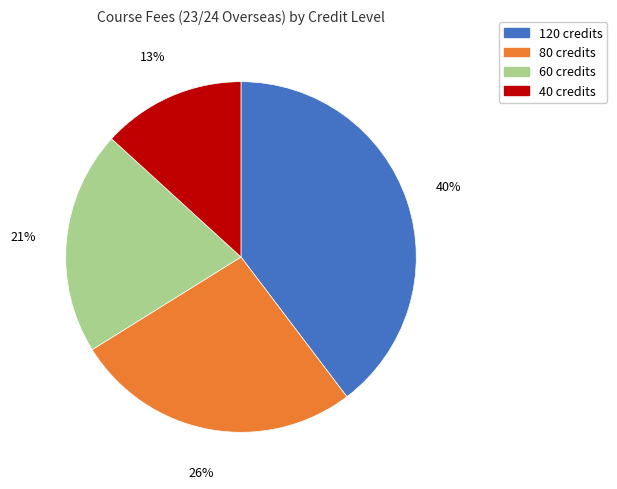

To the nearest percent, what is the combined percentage of 120 credits and 40 credits?

53%